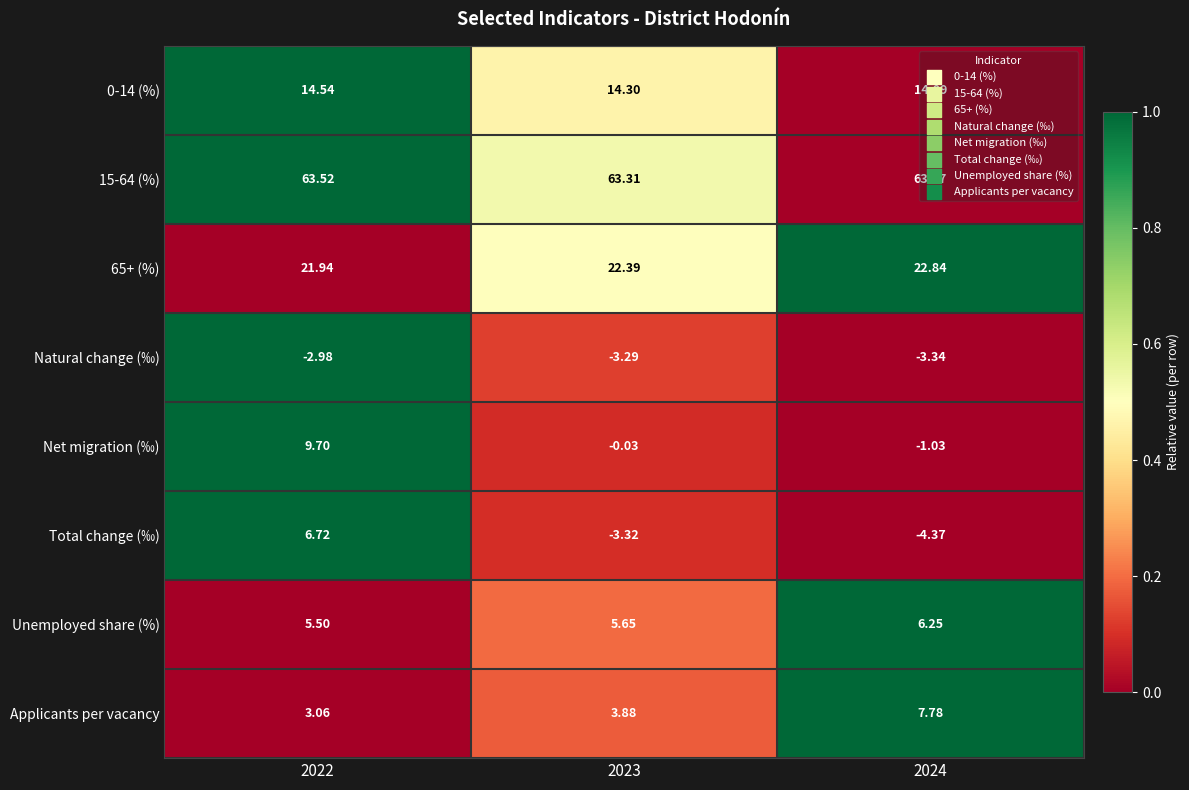

What is the total value across all series at 2024?

105.3